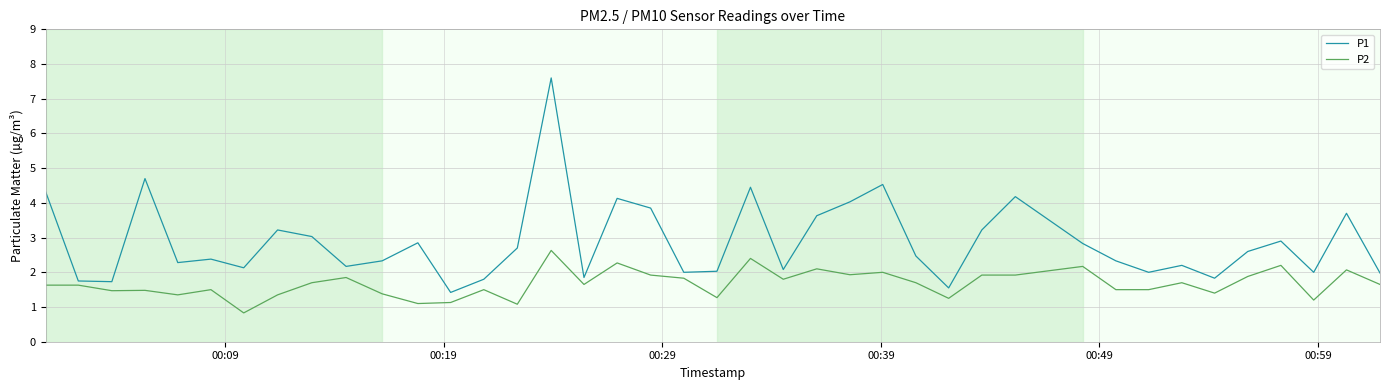

Which series has the widest spread of values?

P1